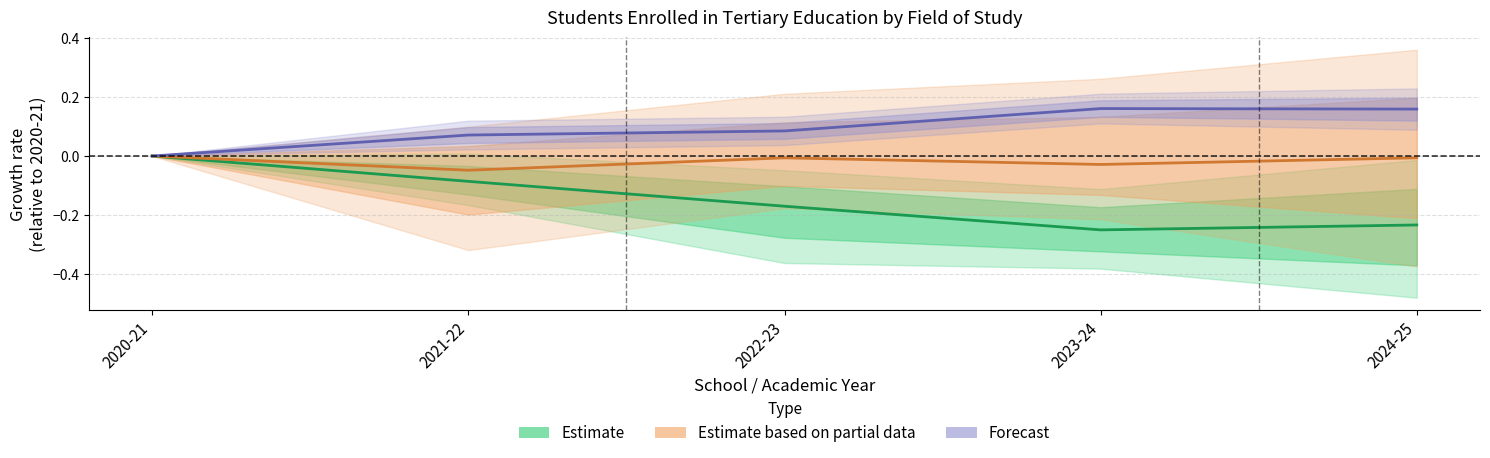

Between 2023-24 and 2022-23, which is larger?

2022-23